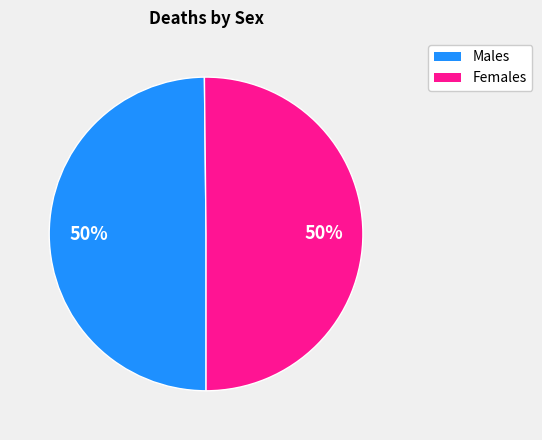

To the nearest percent, what is the average slice percentage?

50%